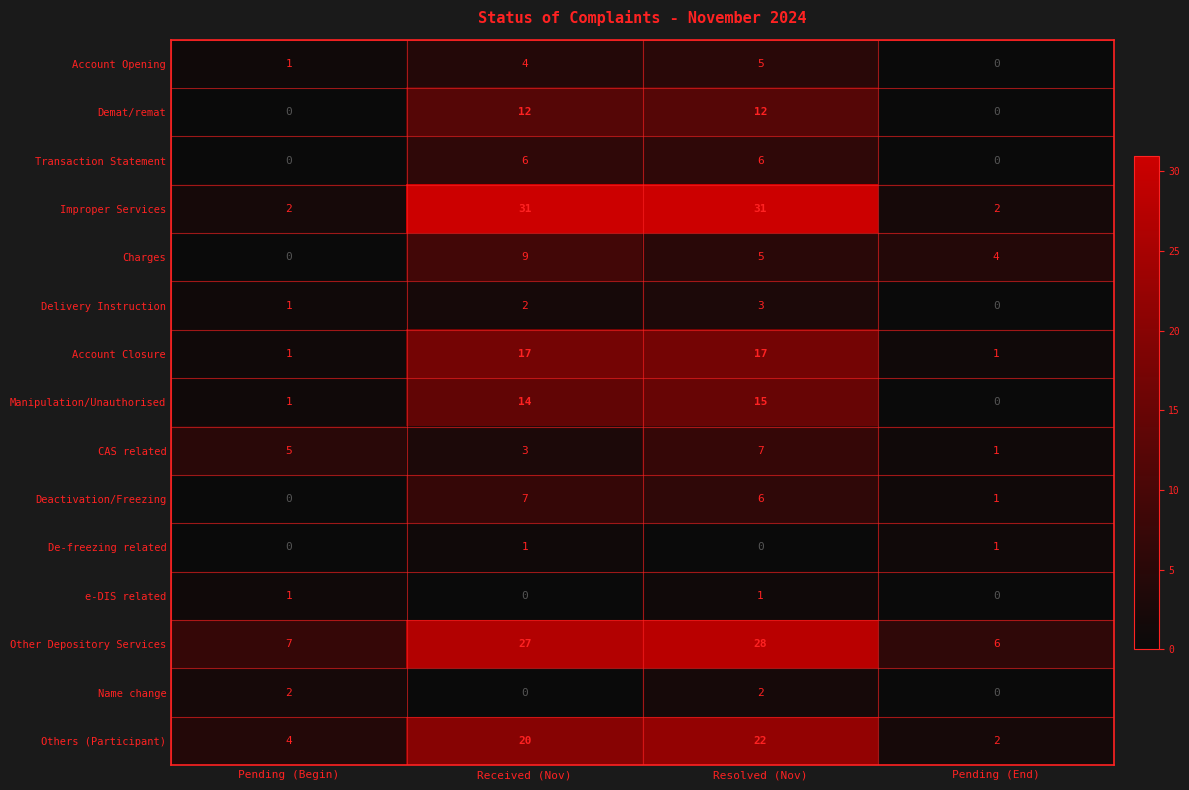

True or false: Account Opening has a value of 9 at Resolved (Nov).

False